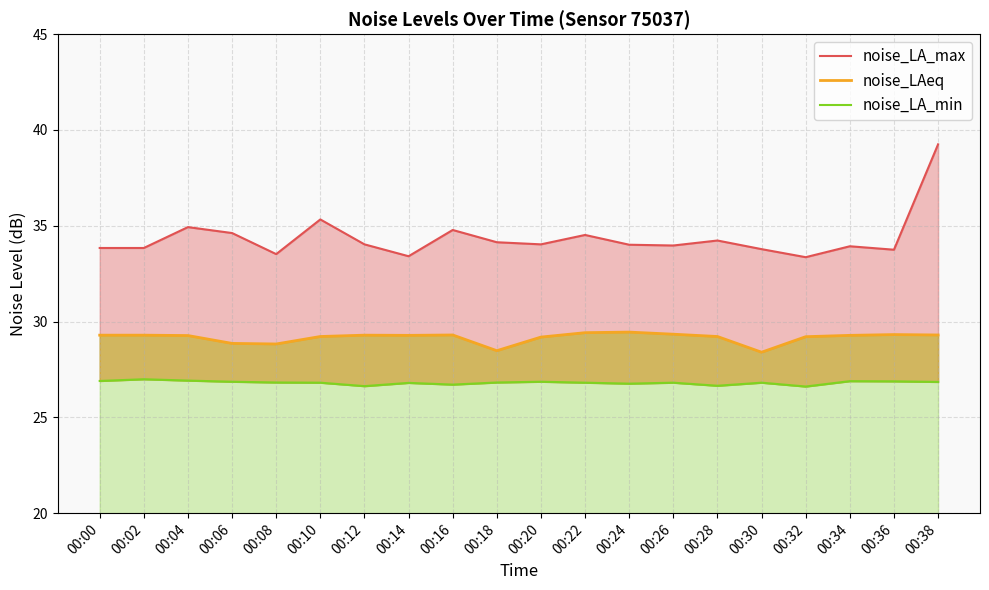

Reading left to right, what are all the values shown in this chart?

noise_LA_max: 00:00=33.8	00:02=33.8	00:04=34.9	00:06=34.6	00:08=33.5	00:10=35.3	00:12=34.0	00:14=33.4	00:16=34.8	00:18=34.1	00:20=34.0	00:22=34.5	00:24=34.0	00:26=34.0	00:28=34.2	00:30=33.8	00:32=33.4	00:34=33.9	00:36=33.8	00:38=39.2
noise_LAeq: 00:00=29.3	00:02=29.3	00:04=29.3	00:06=28.9	00:08=28.8	00:10=29.2	00:12=29.3	00:14=29.3	00:16=29.3	00:18=28.5	00:20=29.2	00:22=29.4	00:24=29.4	00:26=29.3	00:28=29.2	00:30=28.4	00:32=29.2	00:34=29.3	00:36=29.3	00:38=29.3
noise_LA_min: 00:00=26.9	00:02=27.0	00:04=26.9	00:06=26.9	00:08=26.8	00:10=26.8	00:12=26.6	00:14=26.8	00:16=26.7	00:18=26.8	00:20=26.9	00:22=26.8	00:24=26.8	00:26=26.8	00:28=26.6	00:30=26.8	00:32=26.6	00:34=26.9	00:36=26.9	00:38=26.9